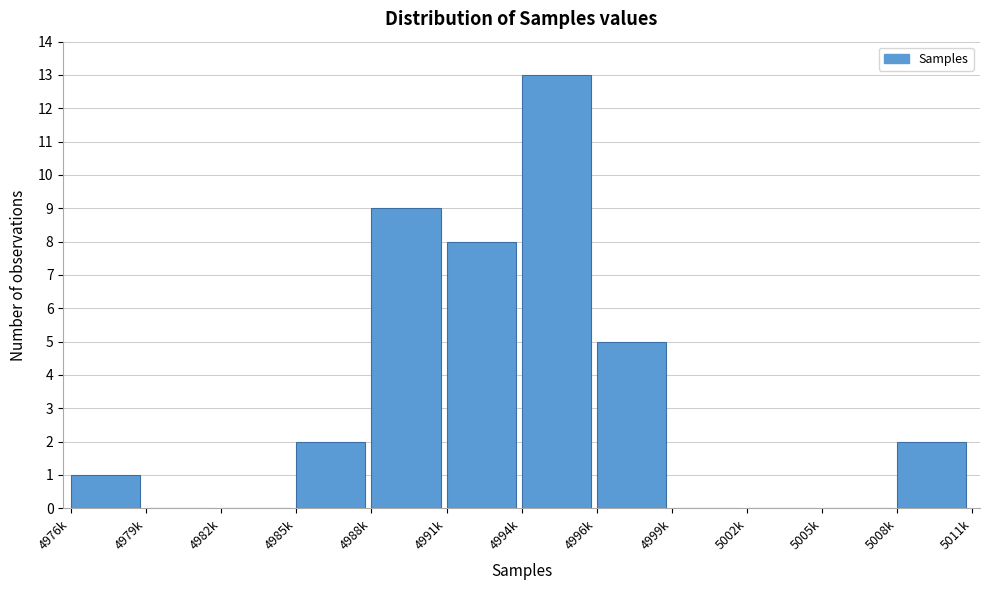

Is it true that the value at 4991k is 10?

False